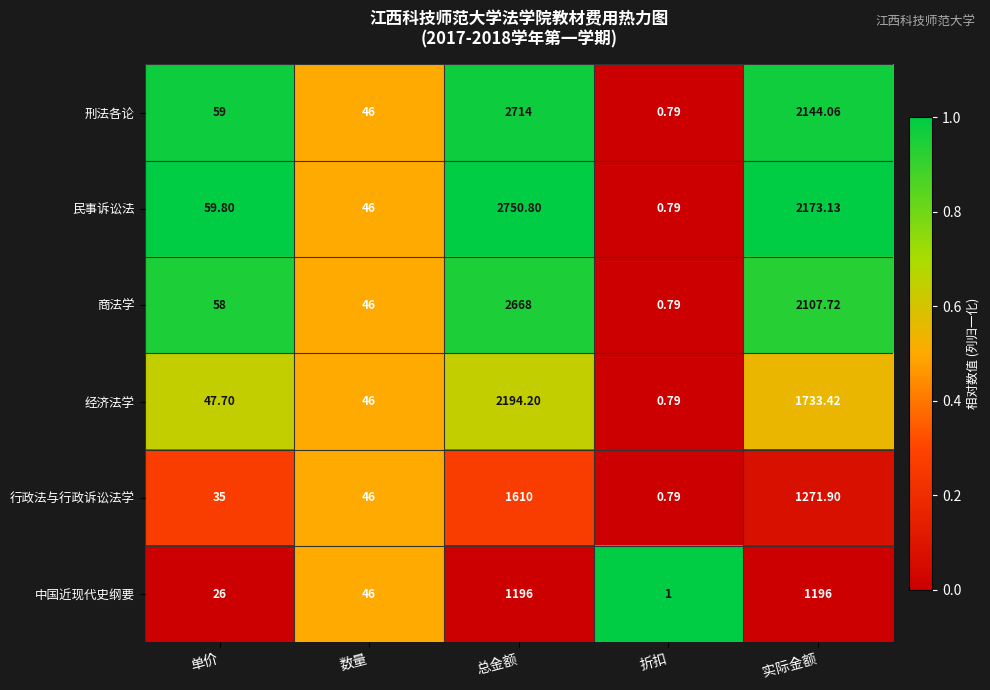

Is the value of 经济法学 at 总金额 greater than the value of 刑法各论 at 折扣?

Yes